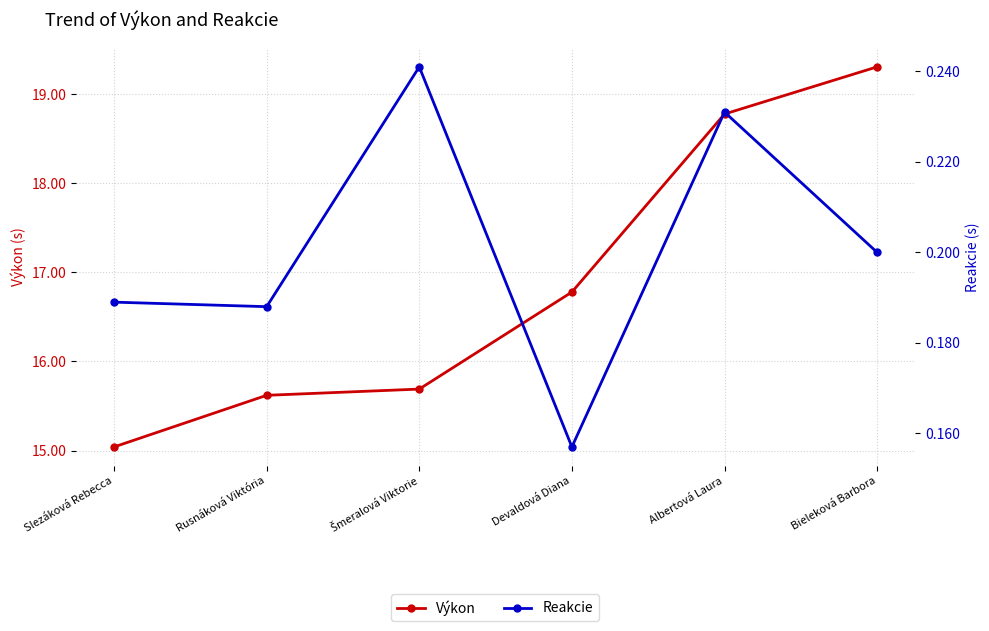

Where is Výkon nearest to the value 17?

Devaldová Diana